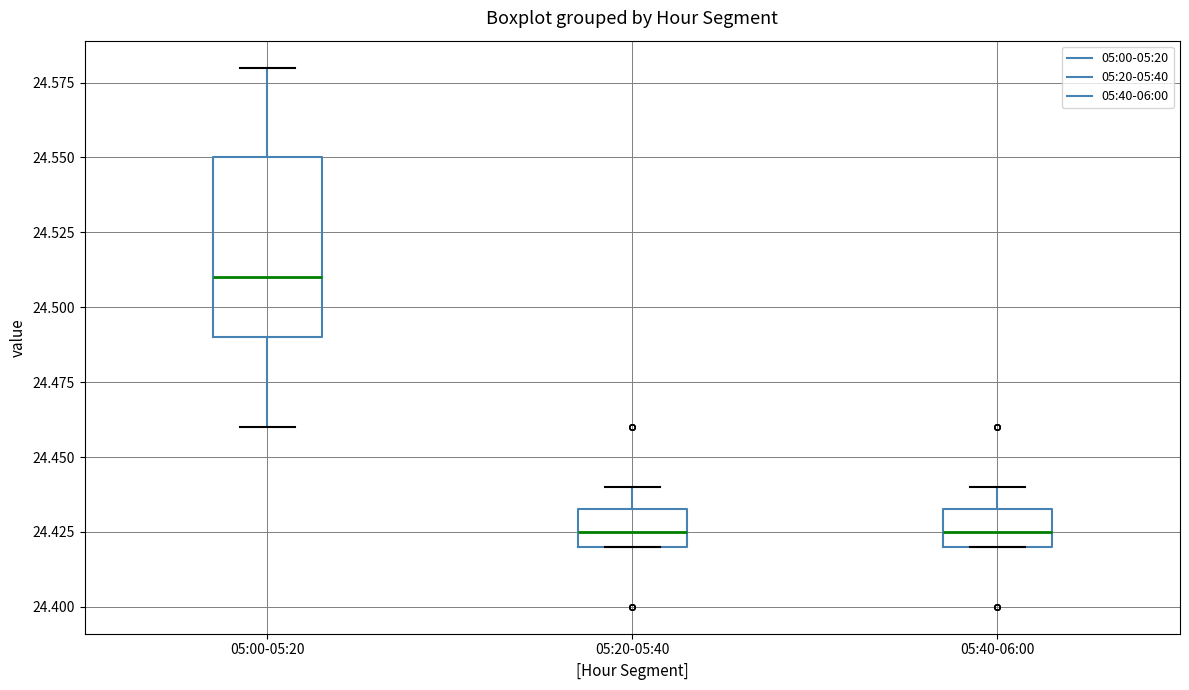

Reading left to right, transcribe this box plot: for each box, give where its median line is, the range the box spans, and where its two whiskers end, as read against the y-axis. The values are not printed on the chart, so give them approximately, as read against the axis.

05:00-05:20: median 24.510, box 24.490 to 24.550, whiskers 24.460 to 24.580
05:20-05:40: median 24.425, box 24.420 to 24.435, whiskers 24.420 to 24.440
05:40-06:00: median 24.425, box 24.420 to 24.435, whiskers 24.420 to 24.440